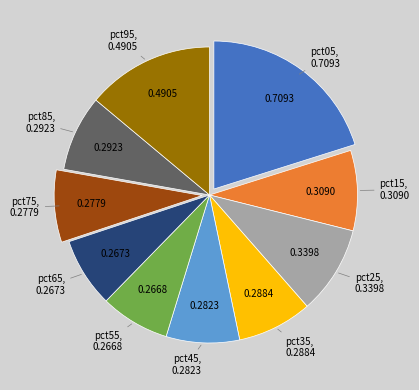

Does any single category account for the majority?

No